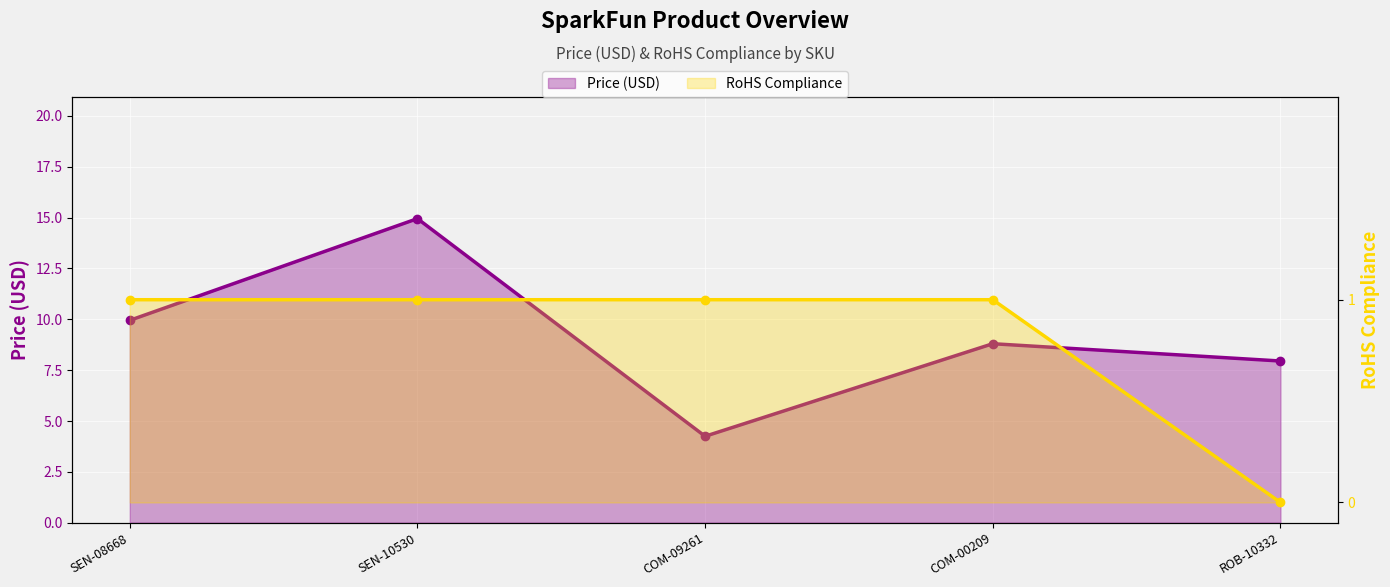

The Price (USD) series shows 4.3 at ROB-10332. True or false?

False